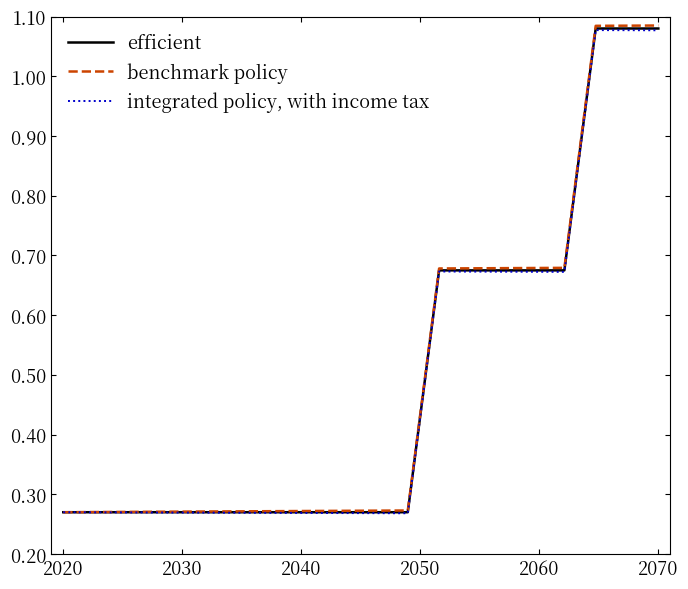

What are all the series names shown in the legend?

efficient, benchmark policy, integrated policy, with income tax